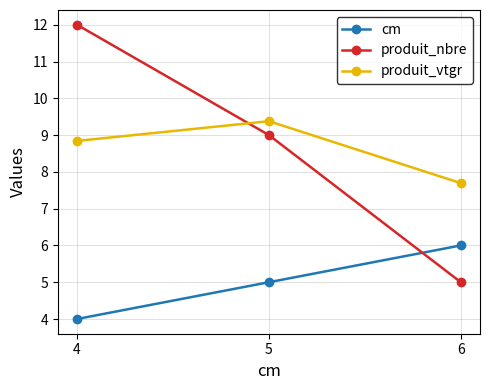

Between 5 and 6, which series saw the biggest shift?

produit_nbre